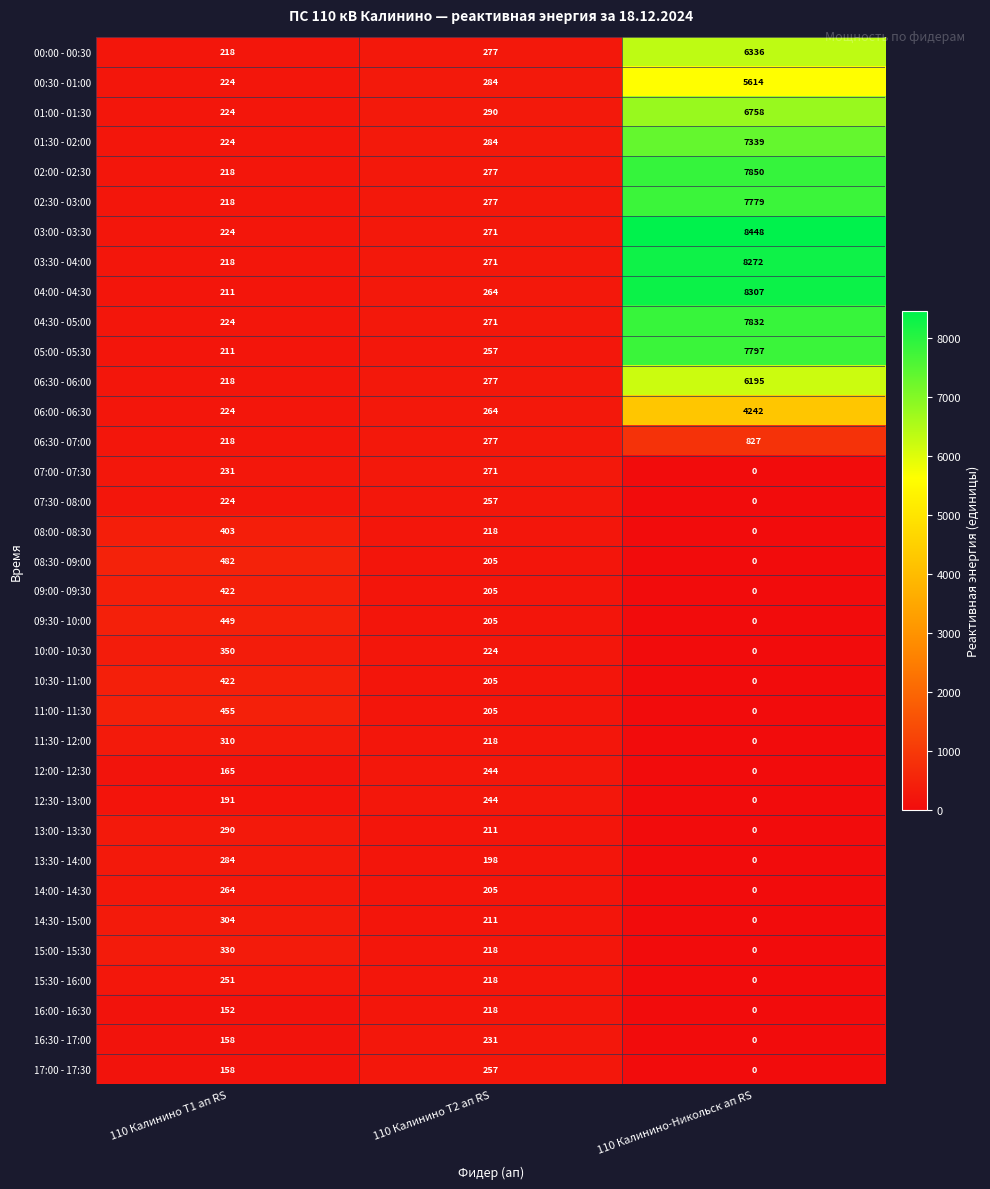

Which series has the widest spread of values?

03:00 - 03:30